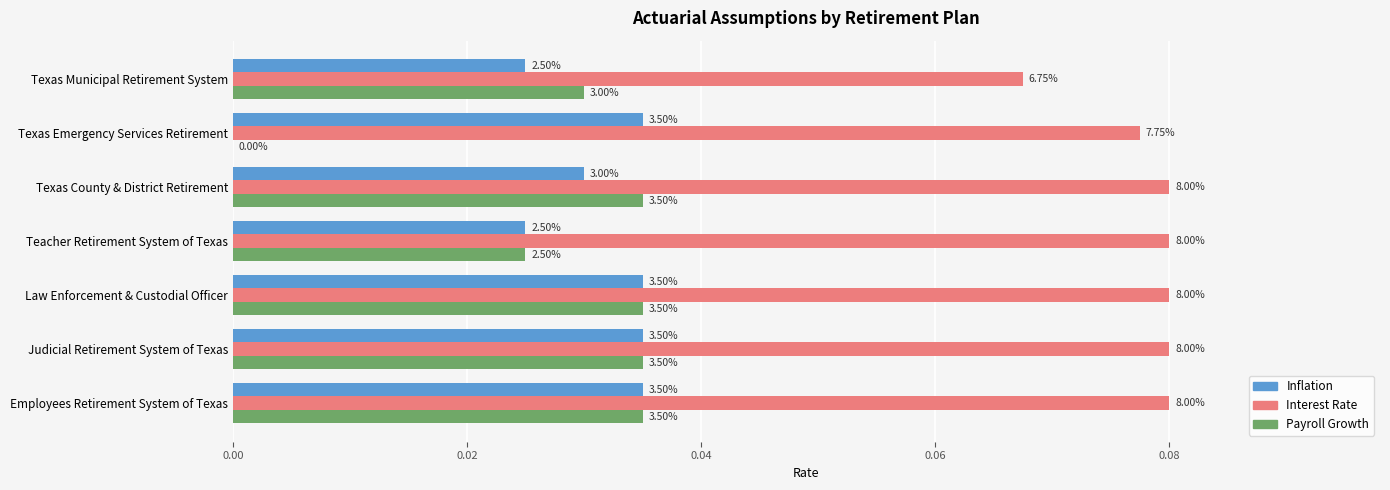

What are all the series names shown in the legend?

Inflation, Interest Rate, Payroll Growth